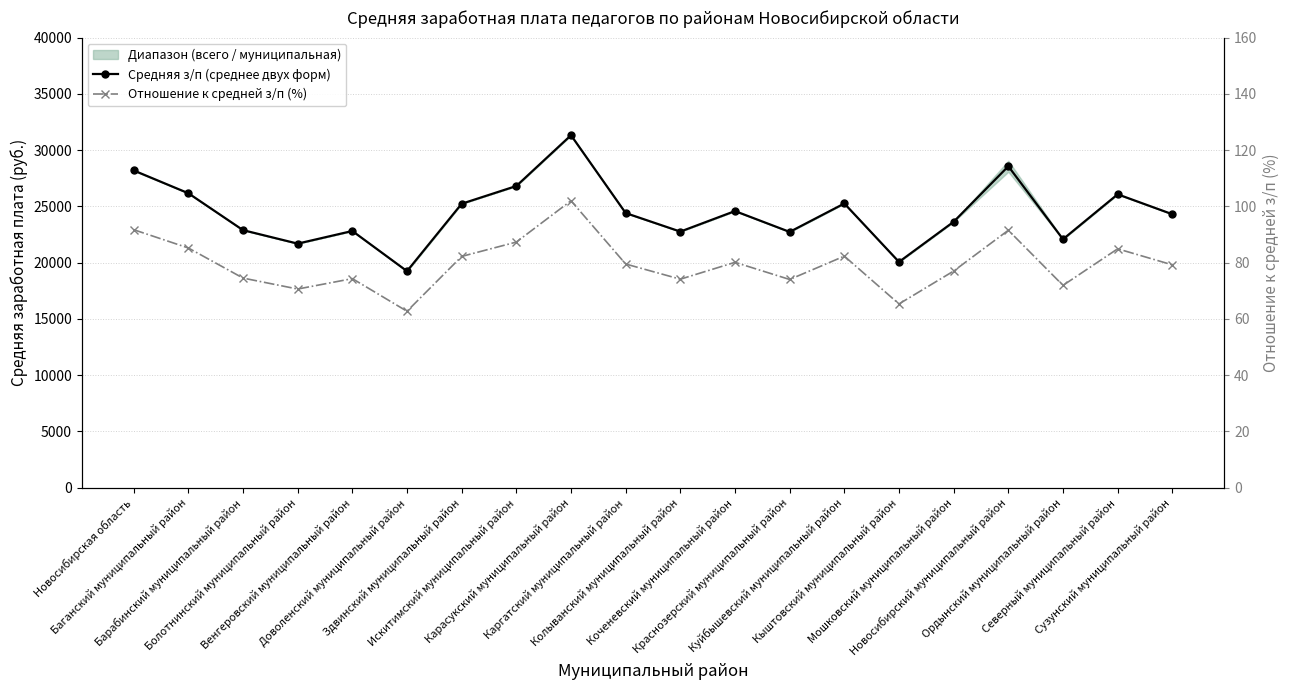

Is it true that Средняя з/п (среднее двух форм) equals 6856.8 at Болотнинский муниципальный район?

False